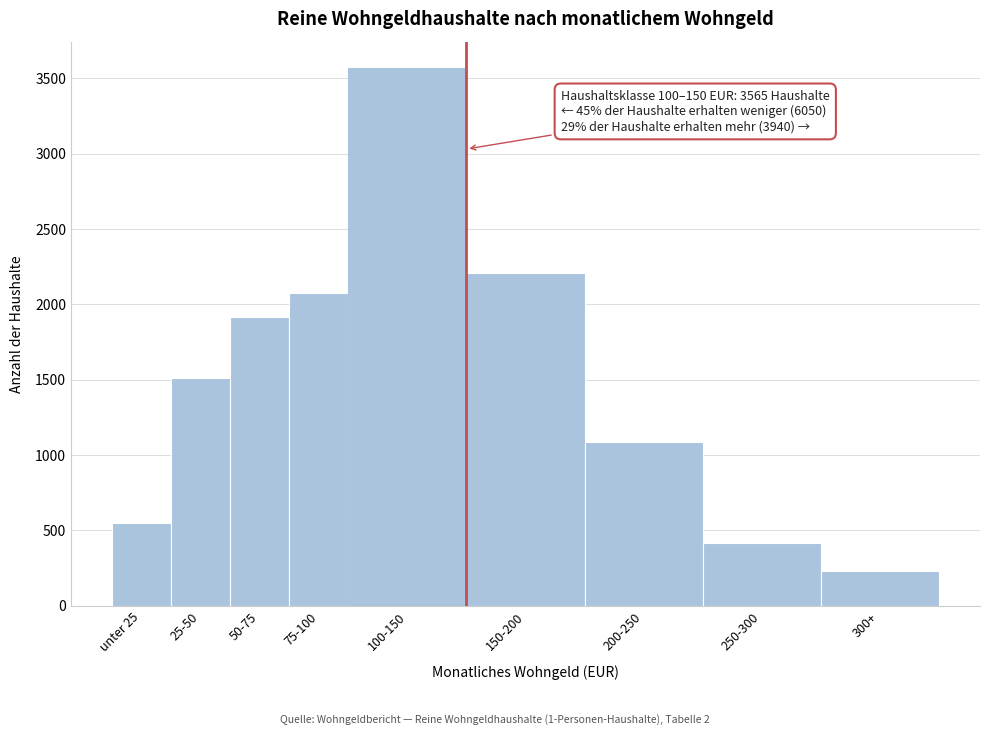

Reading left to right, what are all the values shown in this chart?

unter 25=550	25-50=1510	50-75=1915	75-100=2075	100-150=3565	150-200=2210	200-250=1085	250-300=415	300+=230